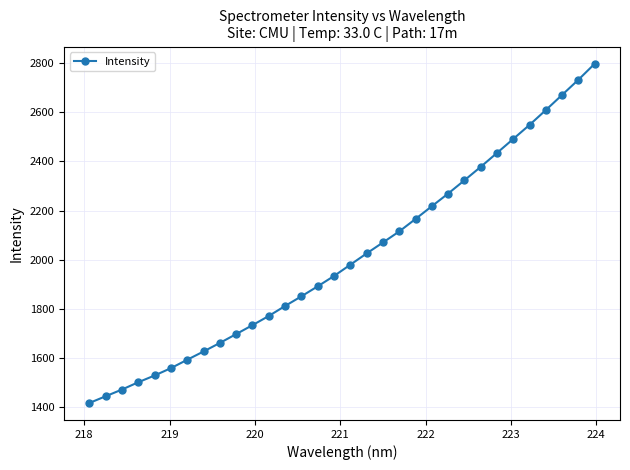

What is the sum of all values?

64330.0